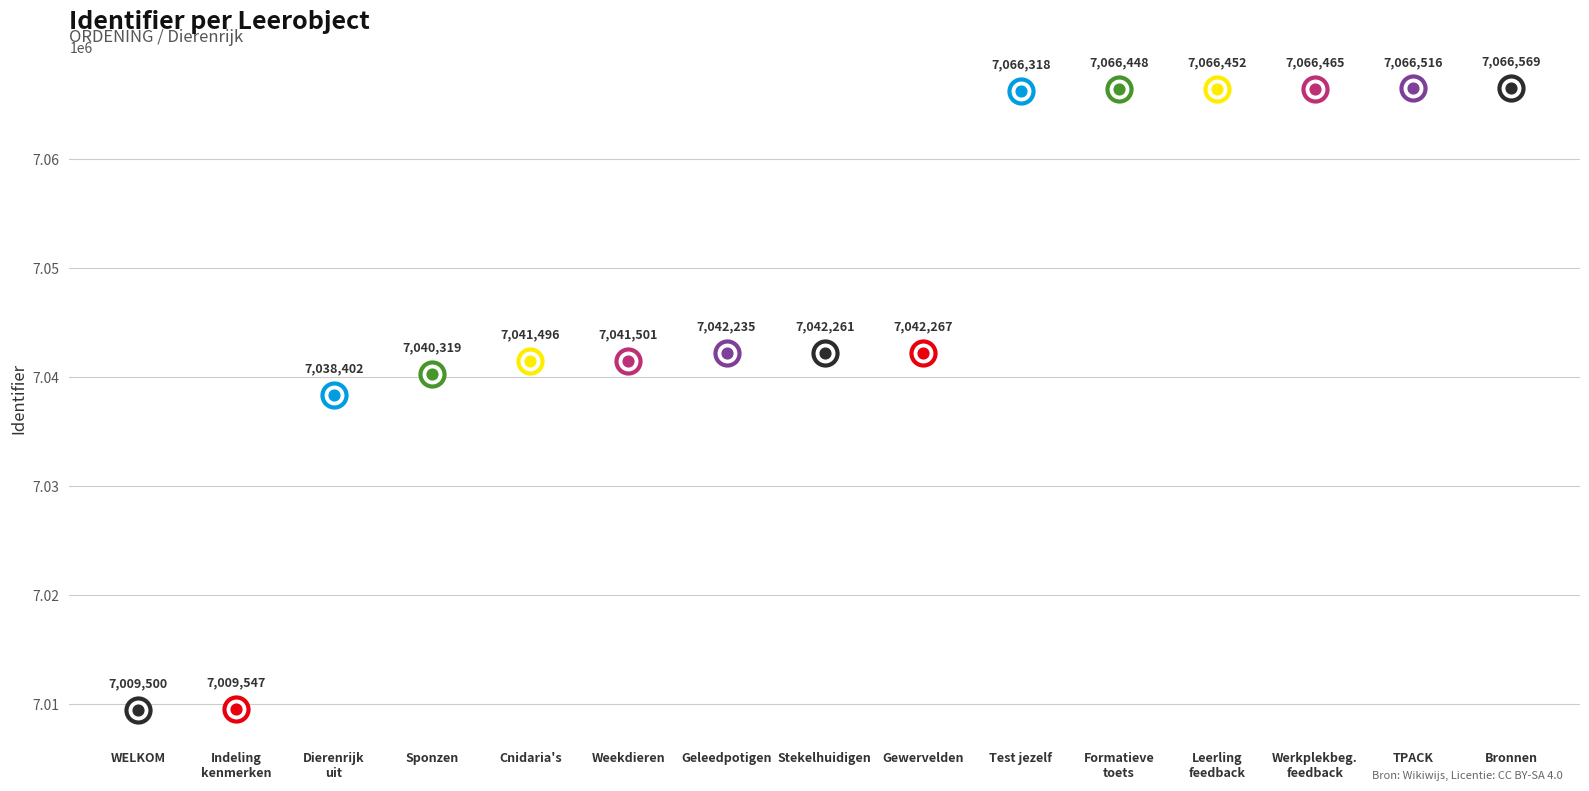

What is the change in value from Gewervelden to Werkplekbegeleider feedback?

+24198